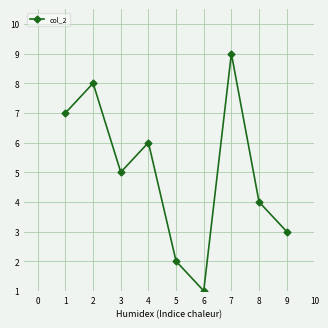

Reading right to left, what are all the values shown in this chart?

3	4	9	1	2	6	5	8	7